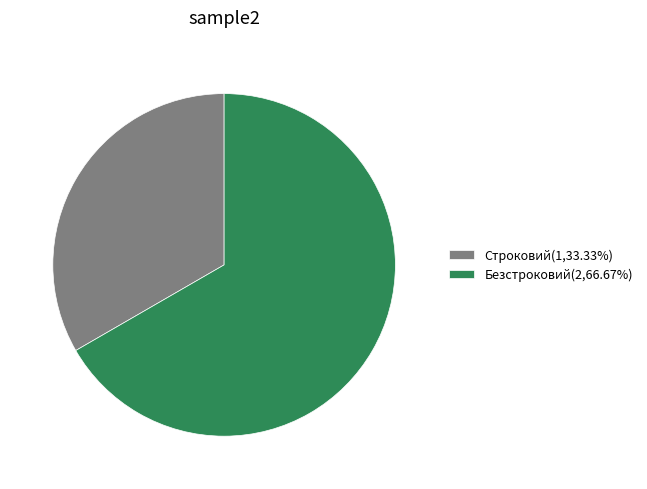

Combined, do Строковий(1,33.33%) and Безстроковий(2,66.67%) account for over 50%?

Yes